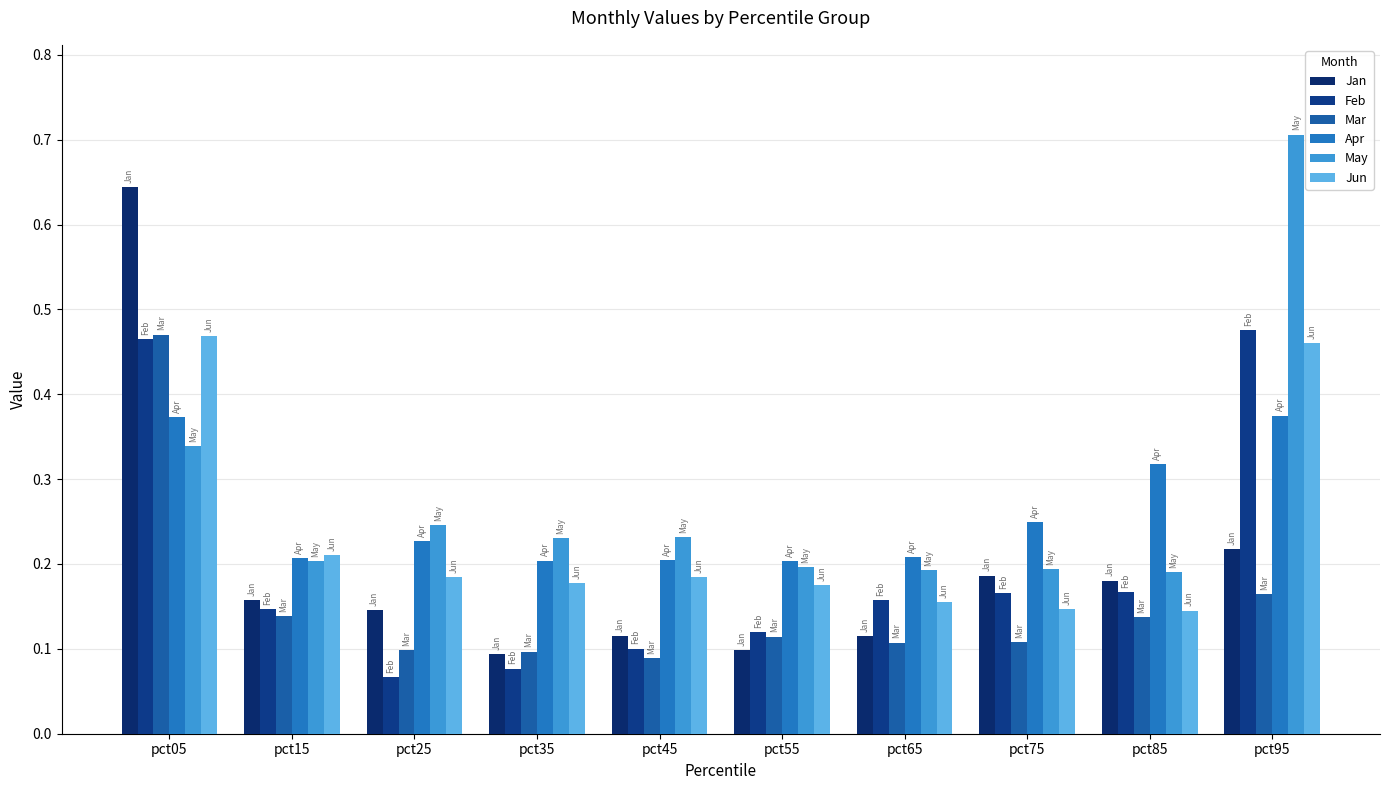

Is it true that Apr equals 0.2 at pct25?

False